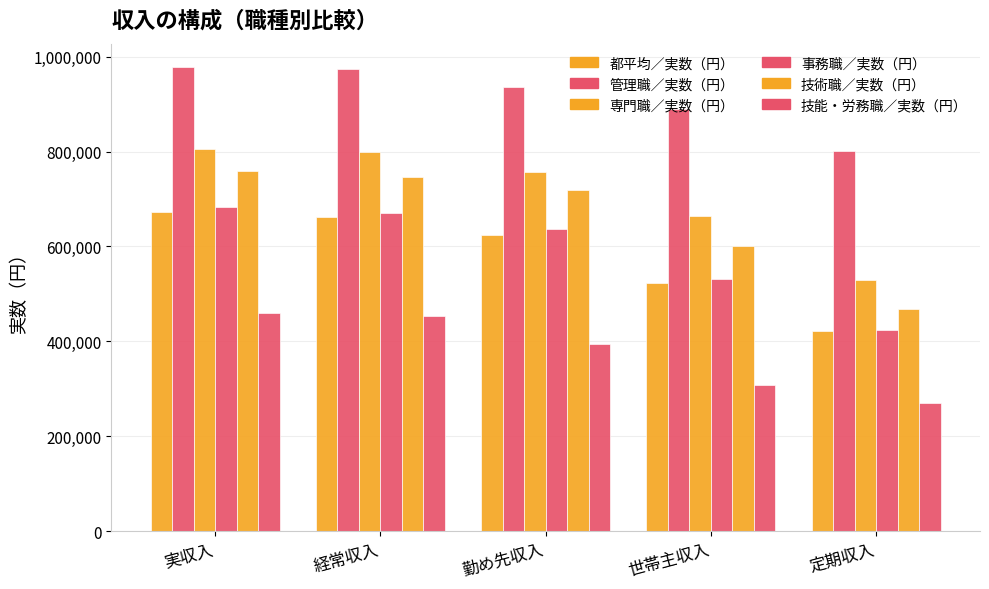

How many data points does each series have?

5